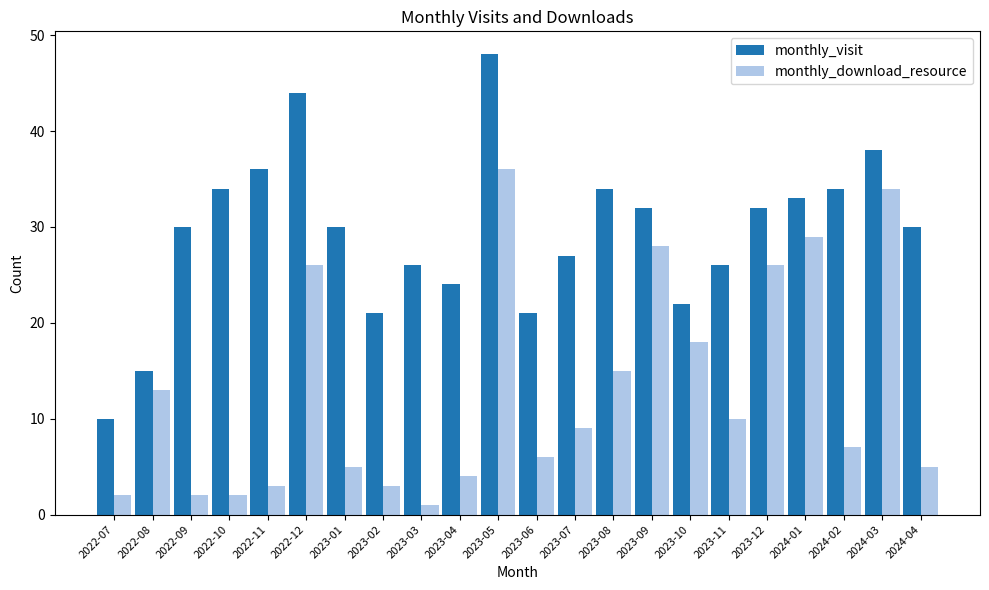

What is the spread (max minus min) of values at 2024-02?

27